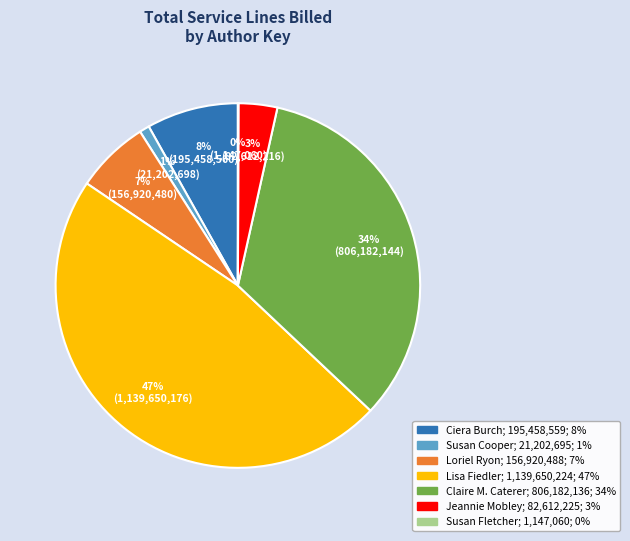

To the nearest percent, what is the difference between the largest and smallest slice percentages?

47%